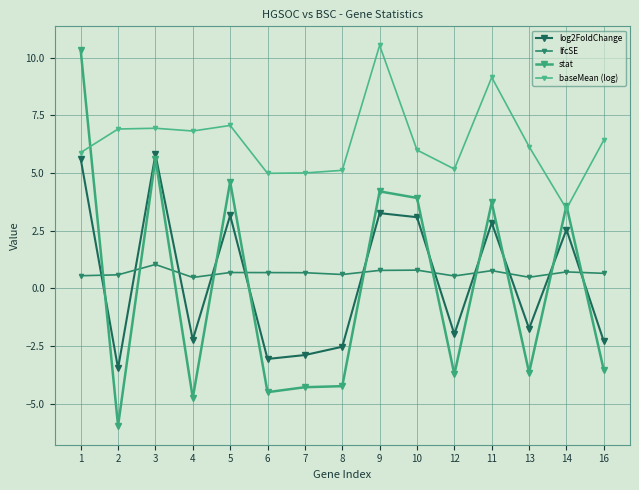

Rank the categories by log2FoldChange value from lowest to highest.

2, 6, 7, 8, 16, 4, 12, 13, 14, 11, 10, 5, 9, 1, 3